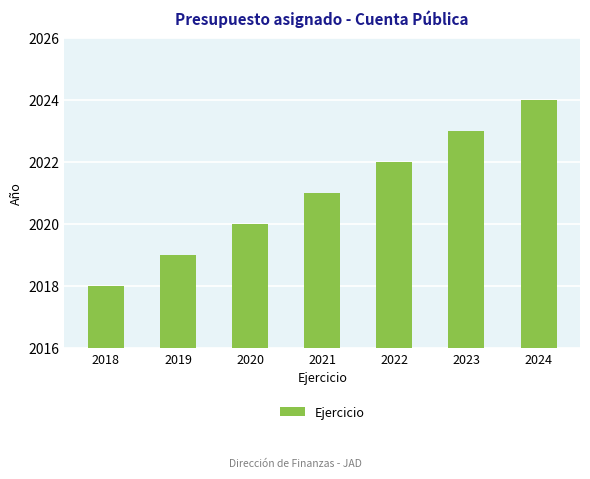

What value does the data have at 2022?

2022